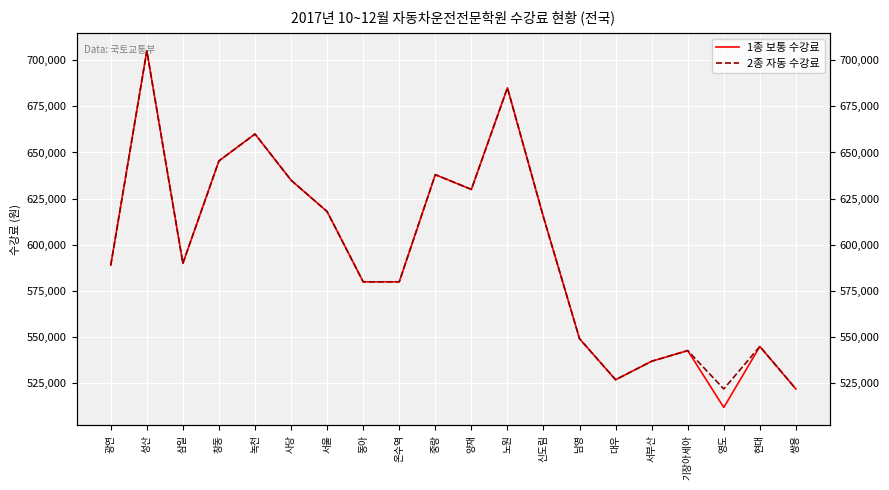

Where does the 2종 자동 수강료 series first go above 590000?

성산